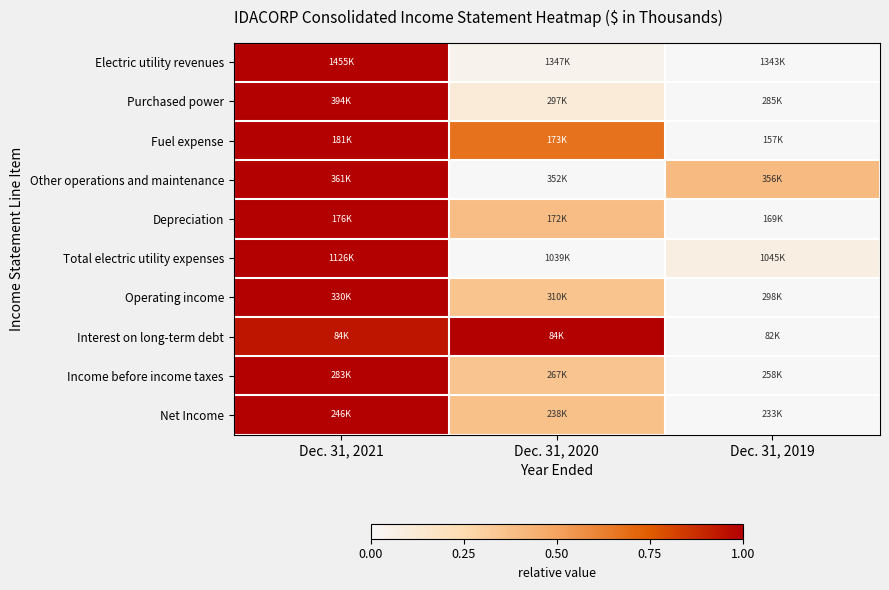

Which series has the widest spread of values?

Electric utility revenues